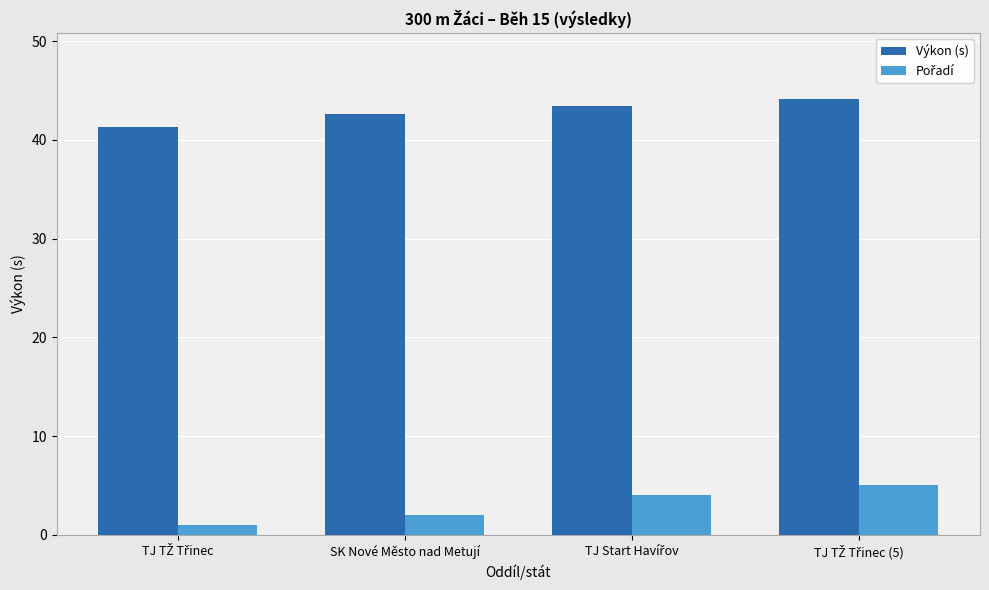

At how many categories does at least one series exceed 32?

4